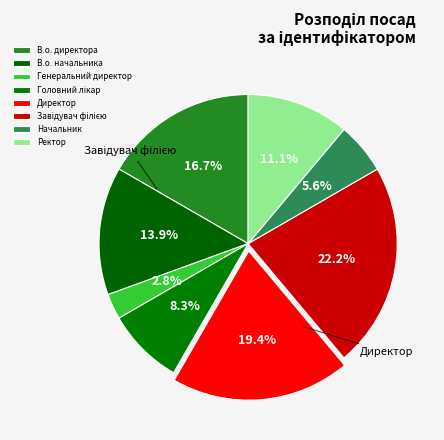

How many slices are in this pie chart?

8